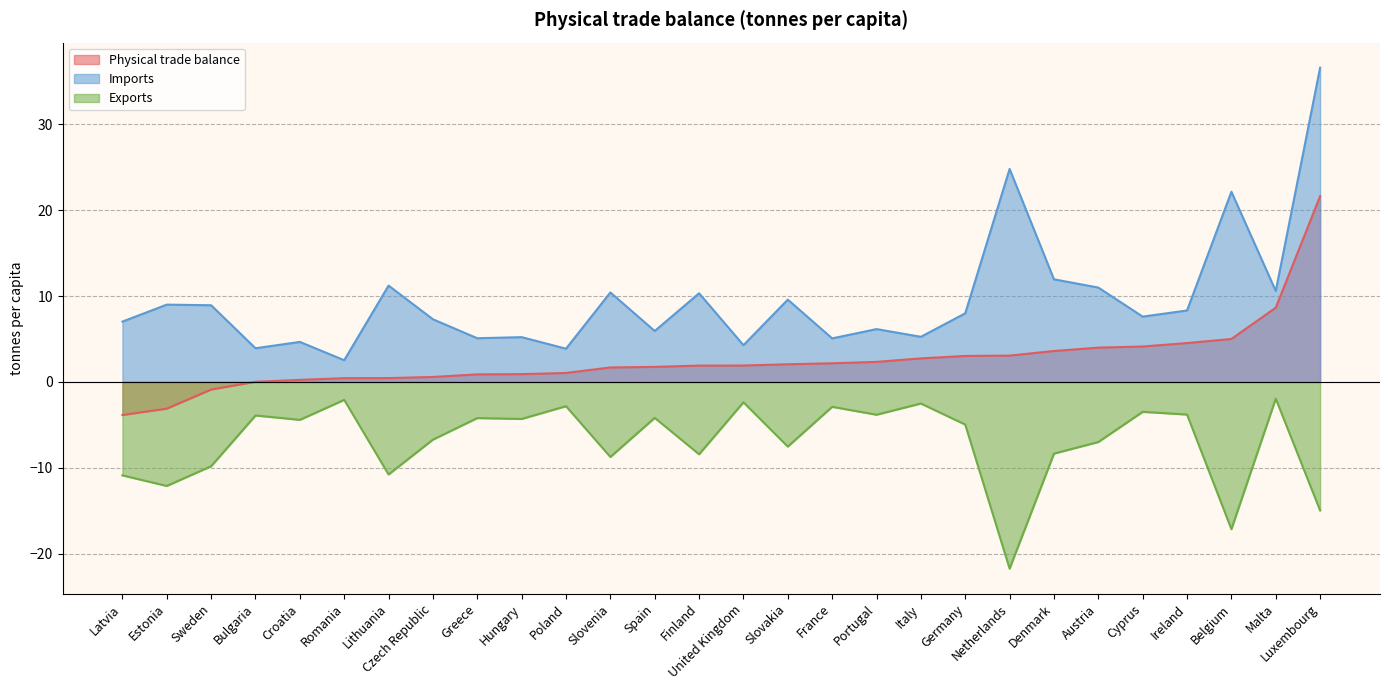

Read the Exports value at Germany.

-5.0